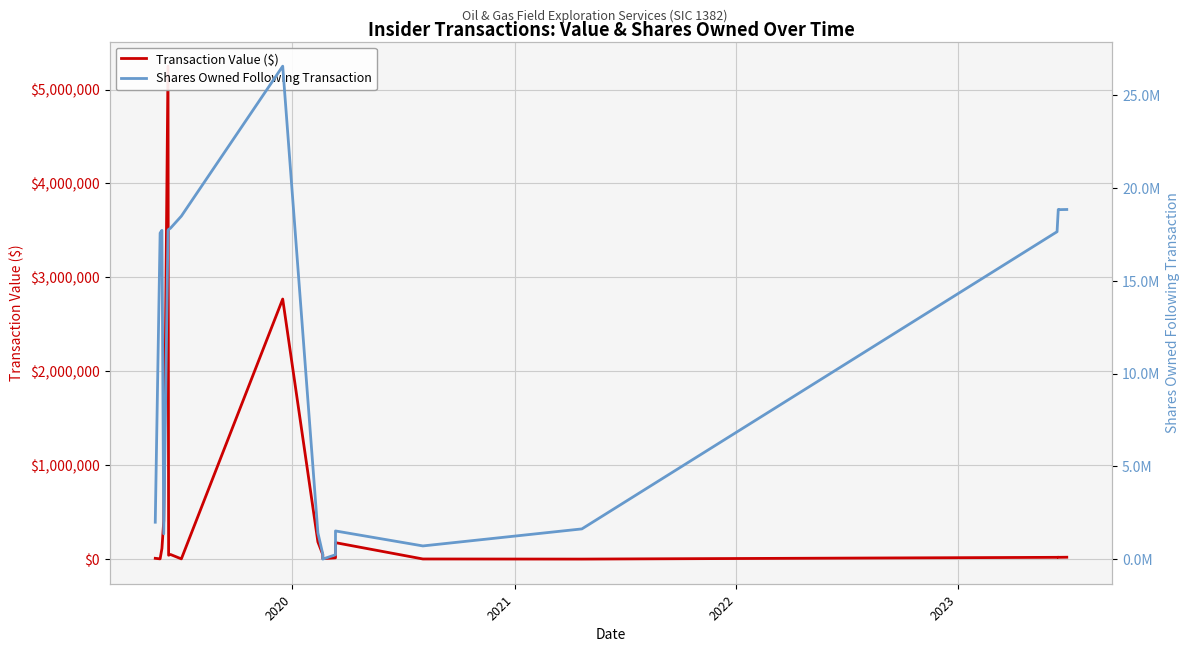

How many interior local valleys does the Transaction Value ($) series have?

6